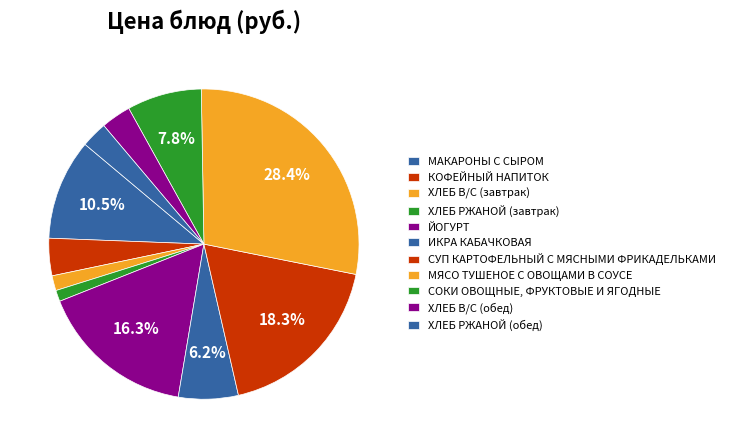

Is it true that СУП КАРТОФЕЛЬНЫЙ С МЯСНЫМИ ФРИКАДЕЛЬКАМИ is 32% of the pie?

False